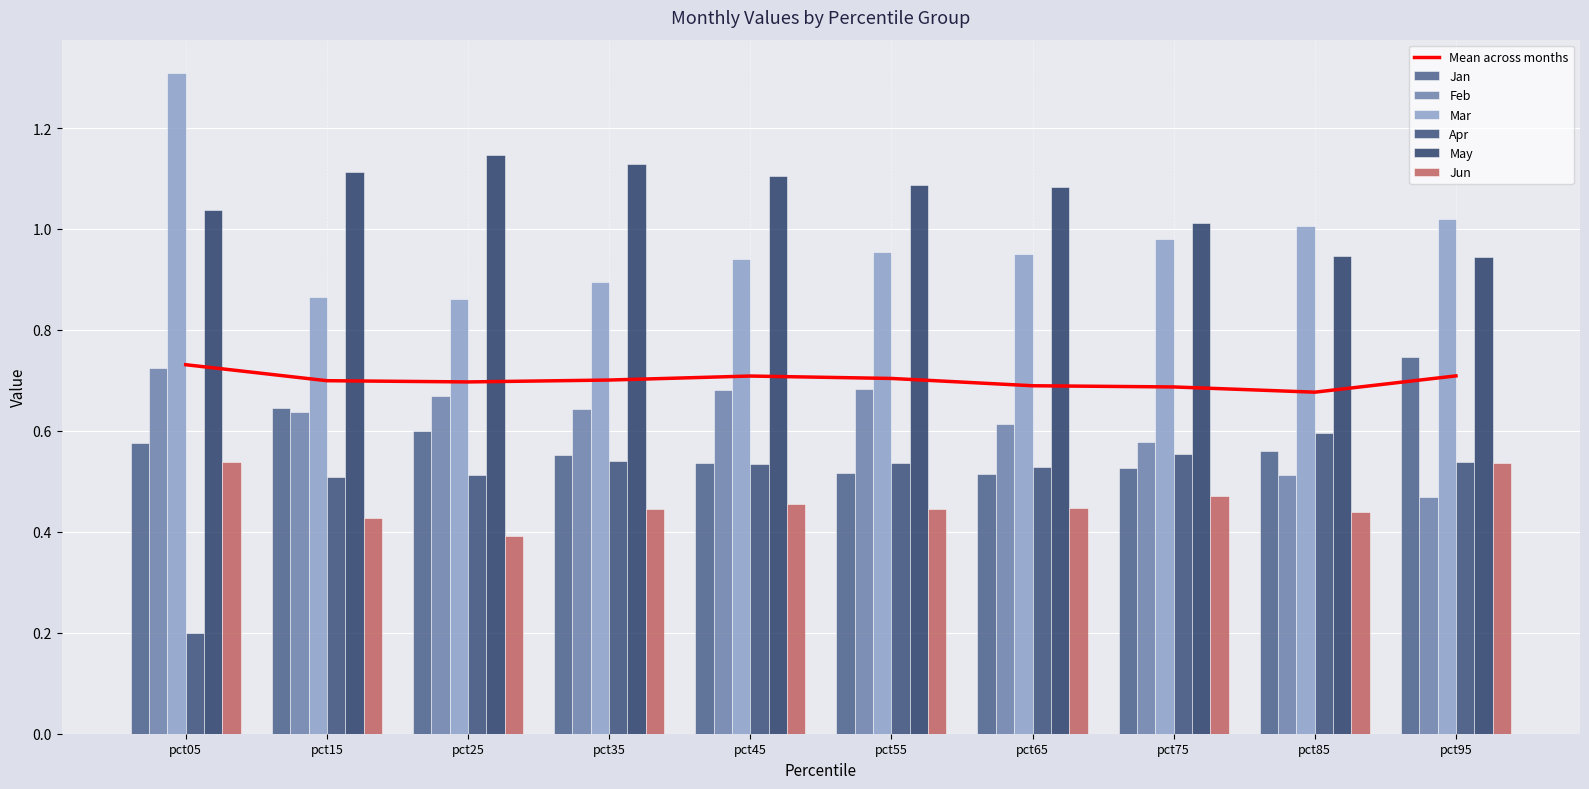

What is the difference between the Jun values at pct75 and pct25?

0.1